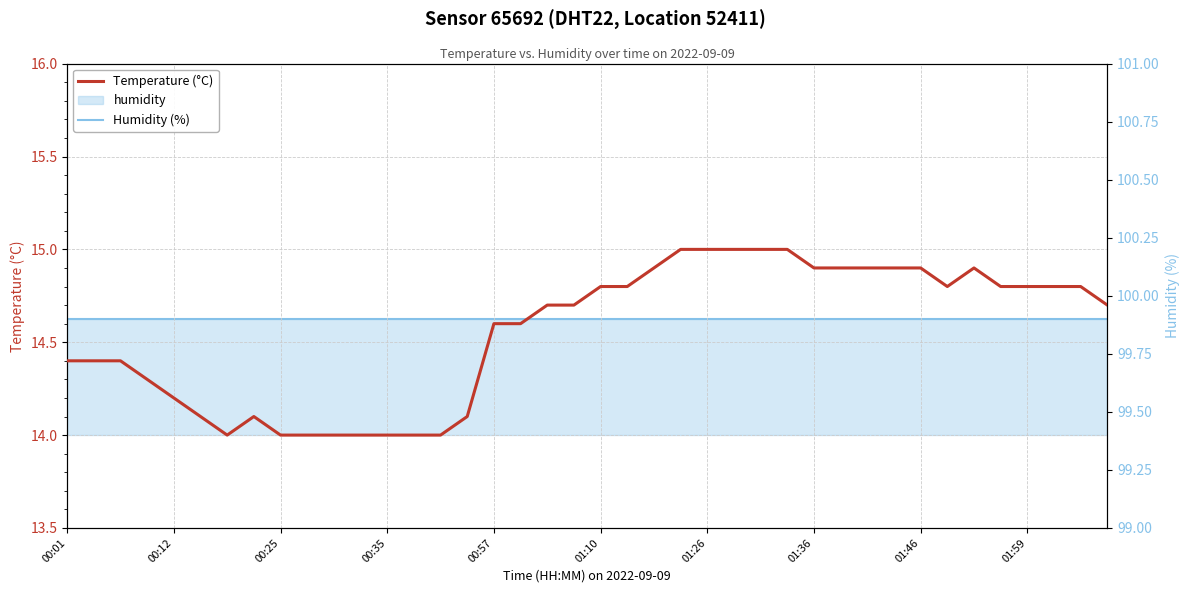

Which series has the widest spread of values?

Temperature (°C)